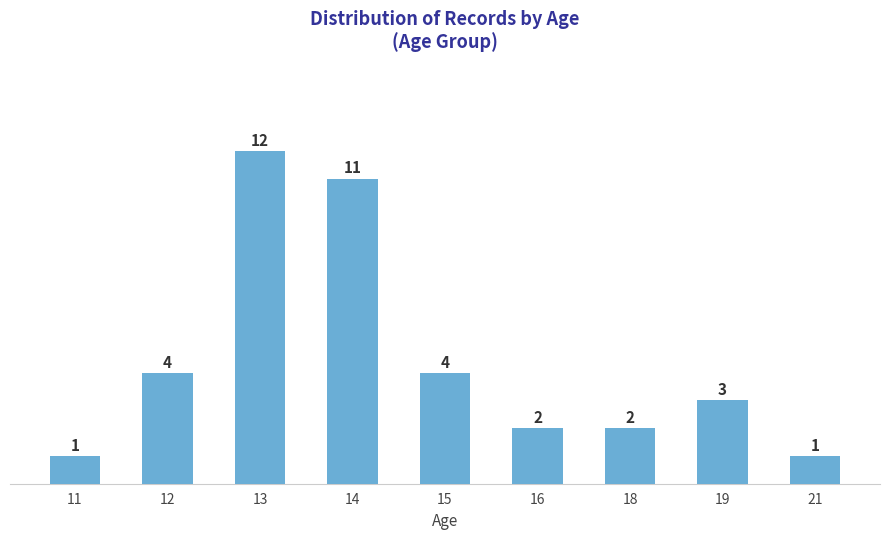

Is it true that the value at 12 is 4?

True